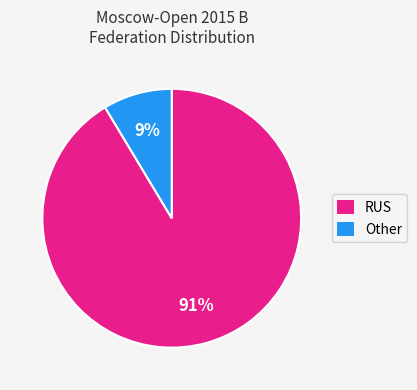

Do RUS and Other together represent more than half of the pie?

Yes